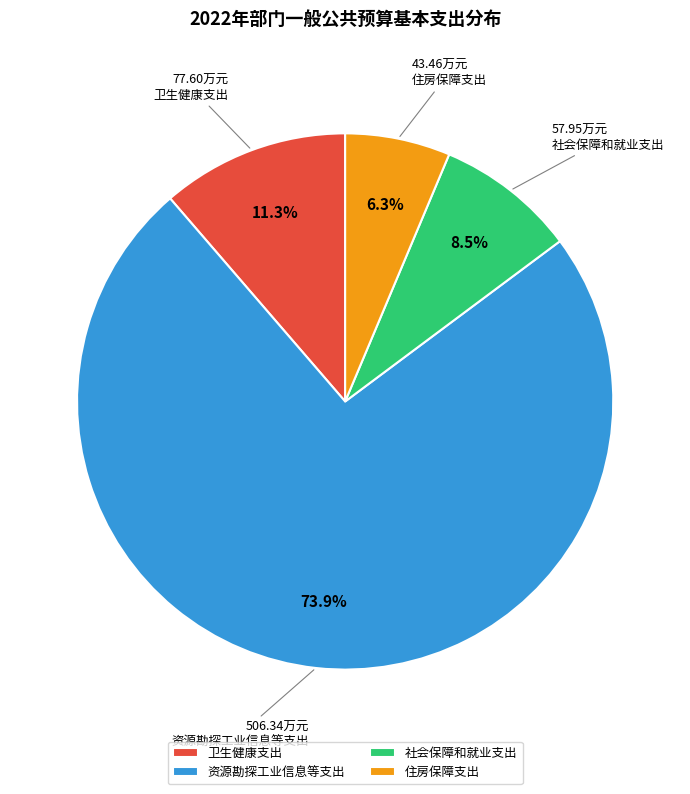

Do 住房保障支出 and 卫生健康支出 together represent more than half of the pie?

No